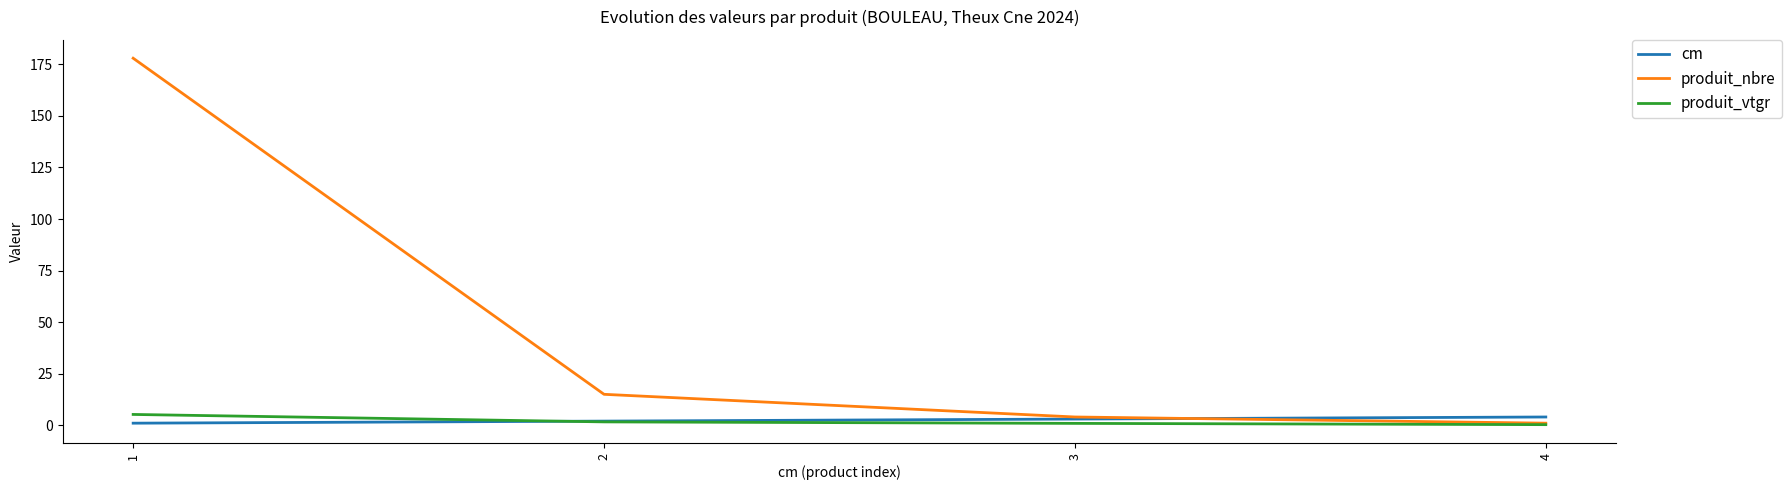

Which label corresponds to the largest value in the chart?

1